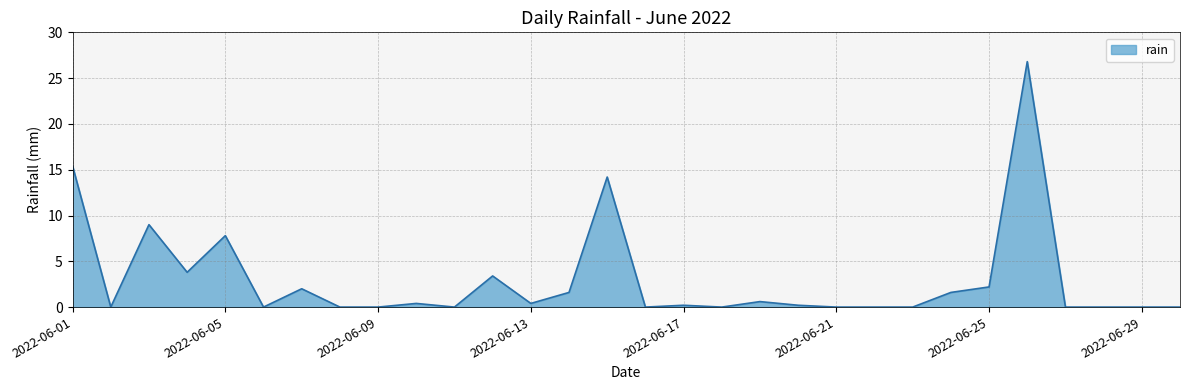

What is the greatest value displayed?

26.8